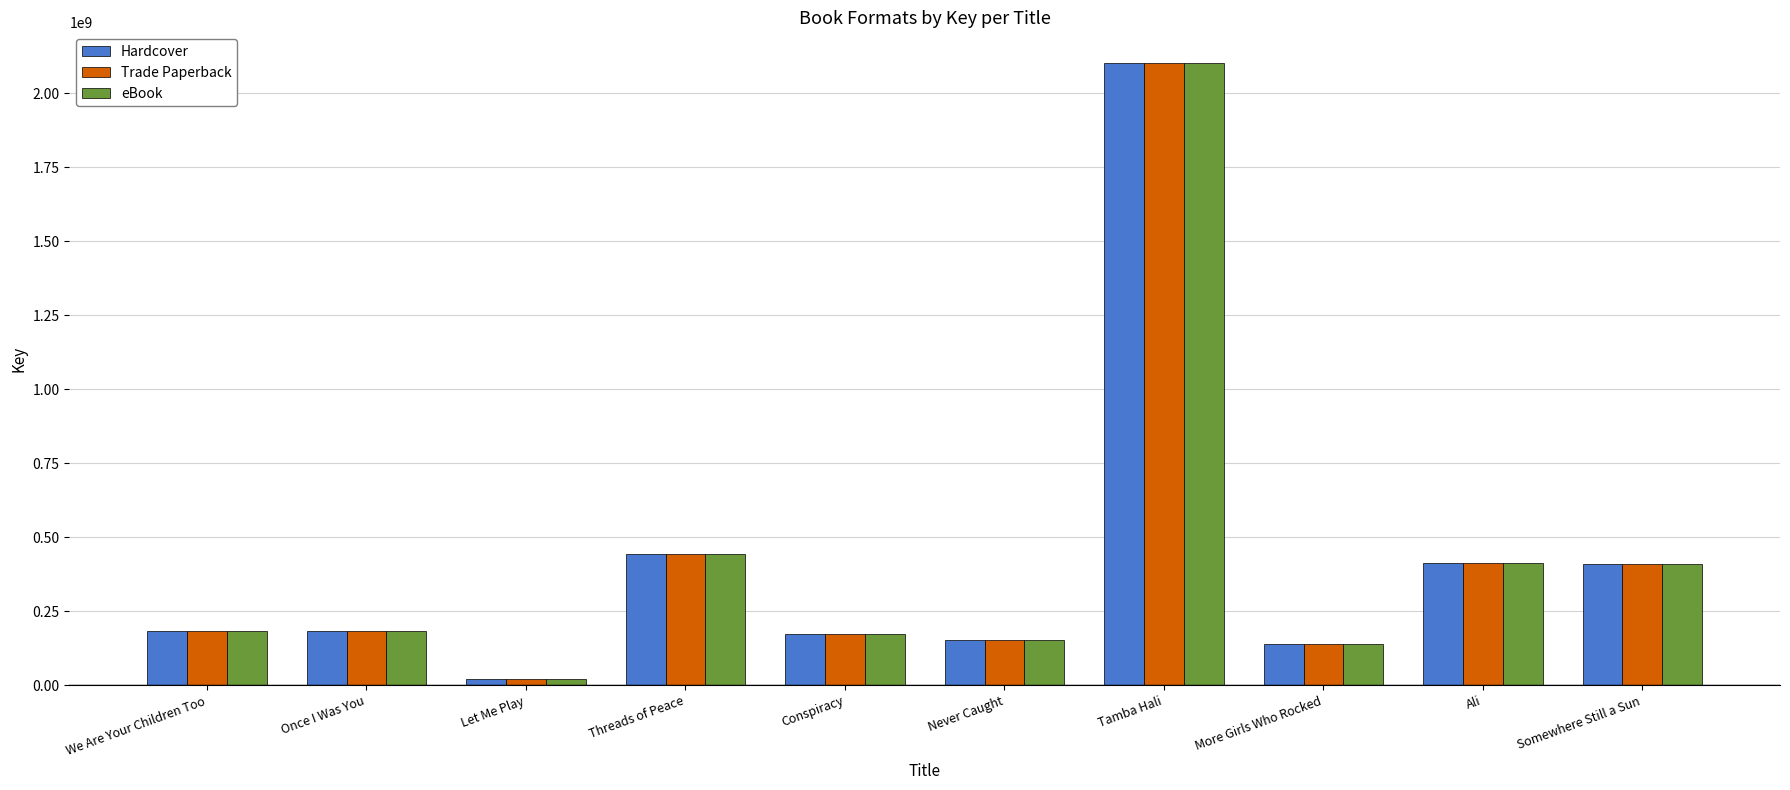

How many distinct data groups are displayed?

3